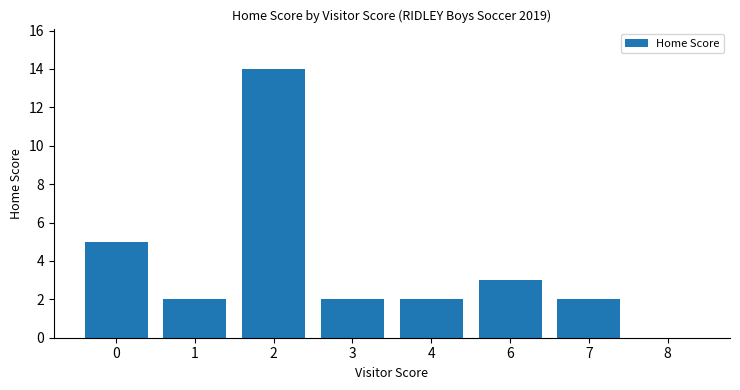

What is the change in value from 0 to 4?

-3